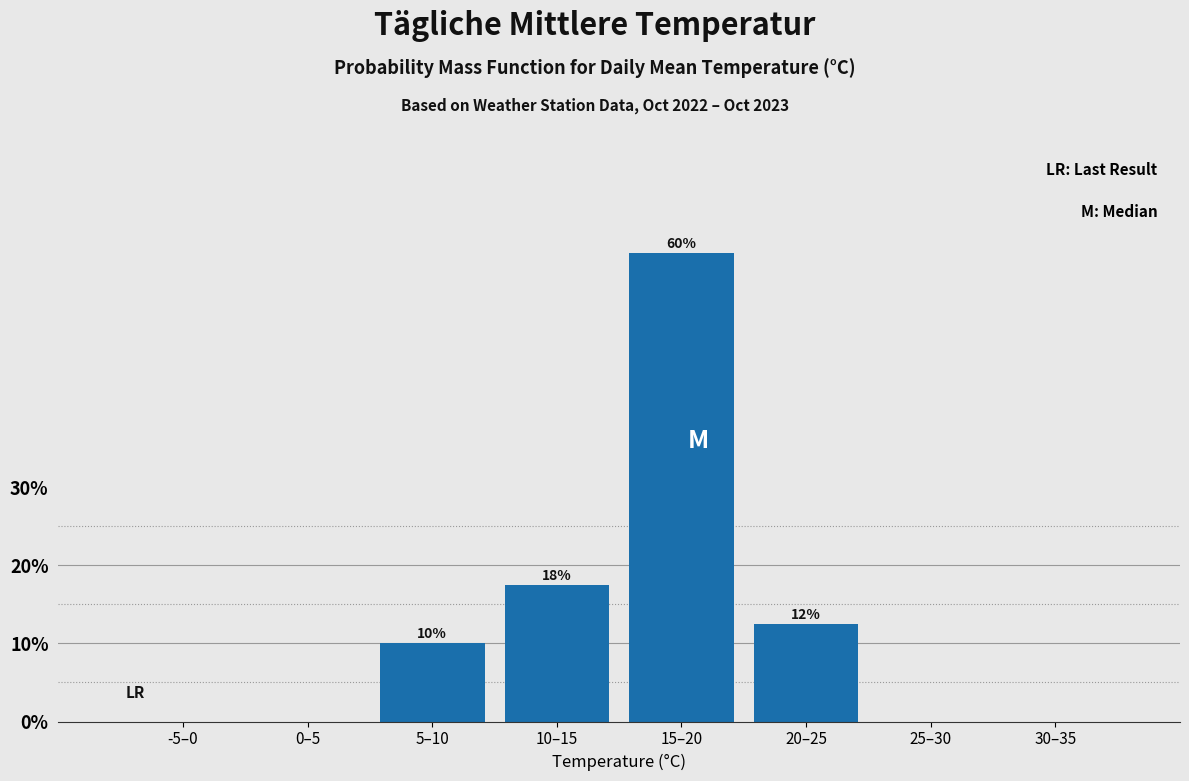

Is it true that the value at 15–20 is 81.0?

False